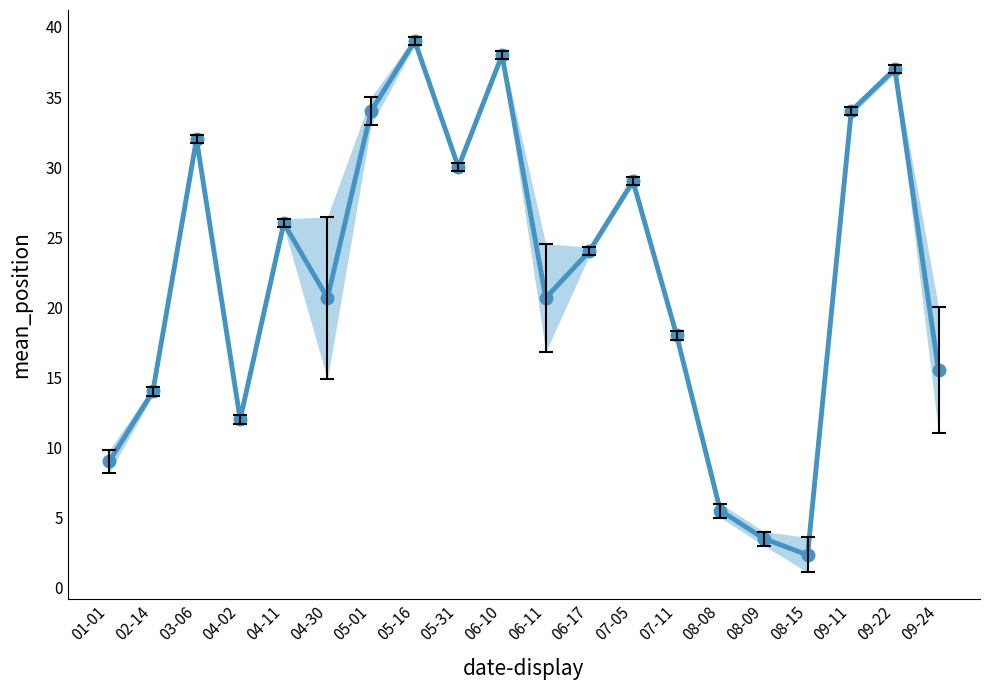

What position from the right is 06-10?

11